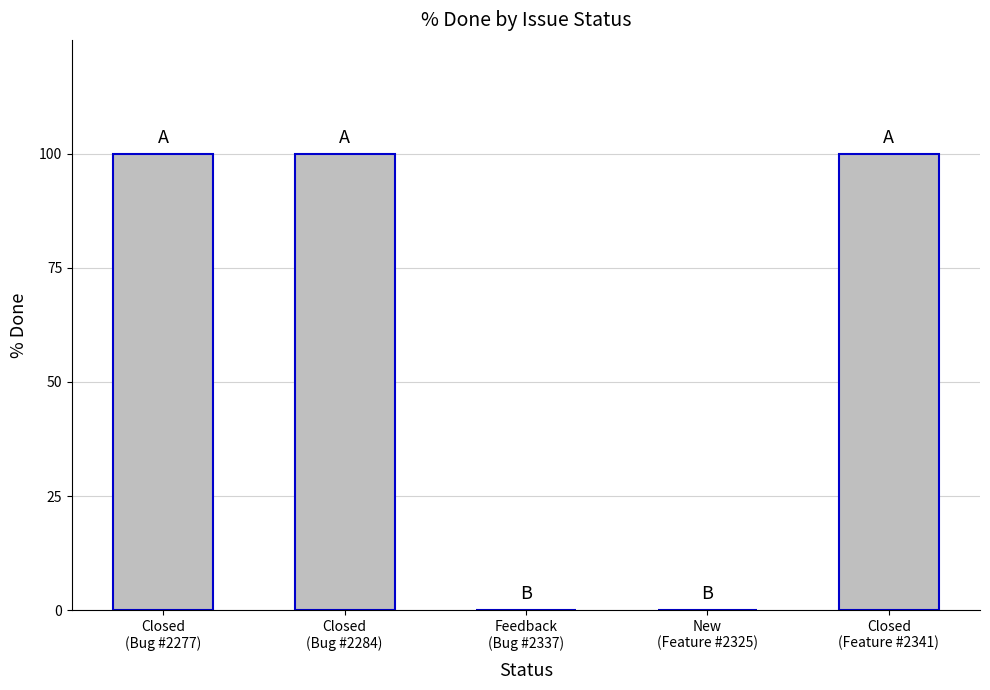

True or false: the data shows 0 at Feedback
(Bug #2337).

True